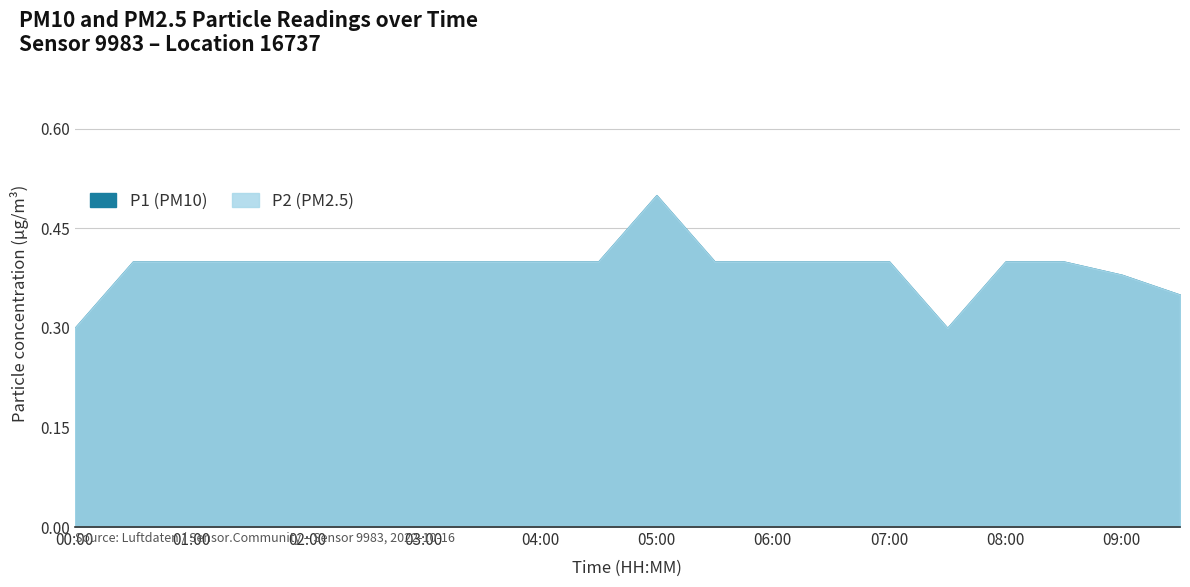

Reading right to left, extract all data points from this chart.

P1: 09:30=0.3	09:00=0.4	08:30=0.4	08:00=0.4	07:30=0.3	07:00=0.4	06:30=0.4	06:00=0.4	05:30=0.4	05:00=0.5	04:30=0.4	04:00=0.4	03:30=0.4	03:00=0.4	02:30=0.4	02:00=0.4	01:30=0.4	01:00=0.4	00:30=0.4	00:00=0.3
P2: 09:30=0.3	09:00=0.4	08:30=0.4	08:00=0.4	07:30=0.3	07:00=0.4	06:30=0.4	06:00=0.4	05:30=0.4	05:00=0.5	04:30=0.4	04:00=0.4	03:30=0.4	03:00=0.4	02:30=0.4	02:00=0.4	01:30=0.4	01:00=0.4	00:30=0.4	00:00=0.3